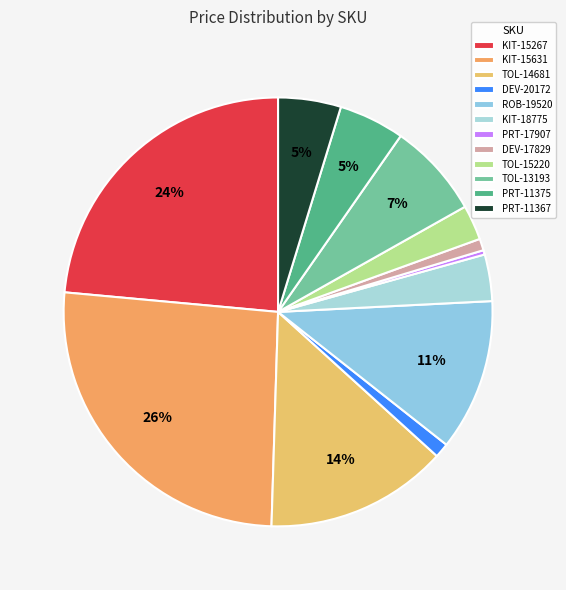

Count the number of slices in the pie.

12